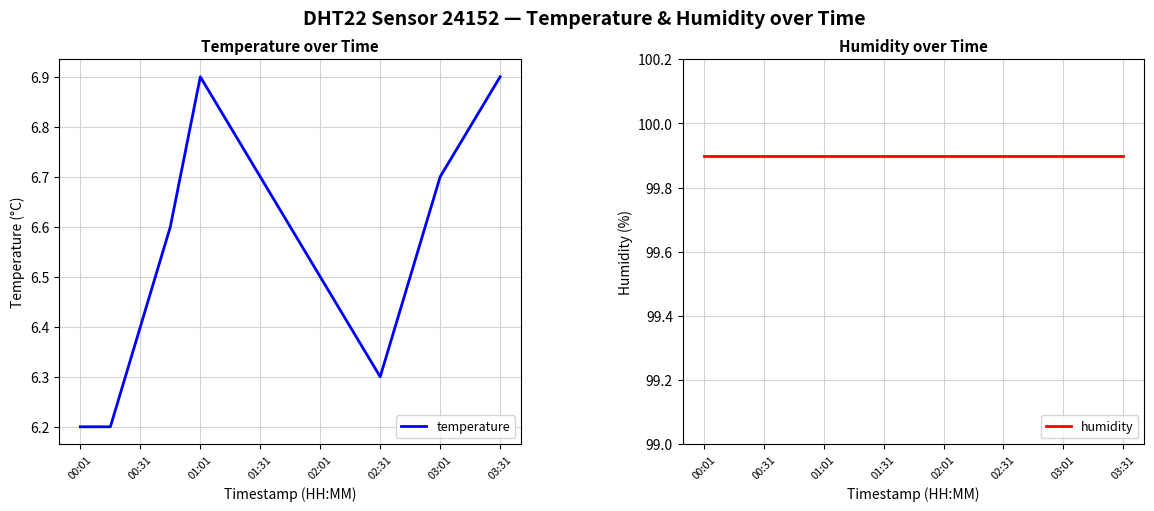

Does the chart display data point markers on the line(s)?

No